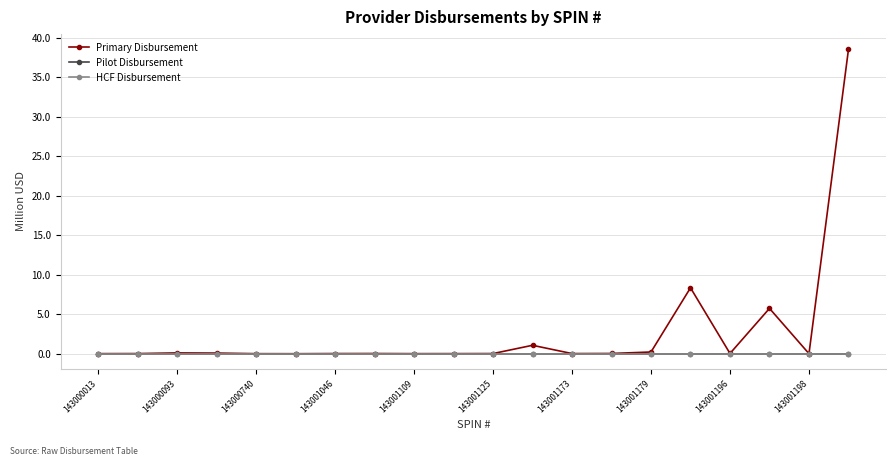

True or false: Pilot Disbursement and HCF Disbursement intersect in this chart.

False